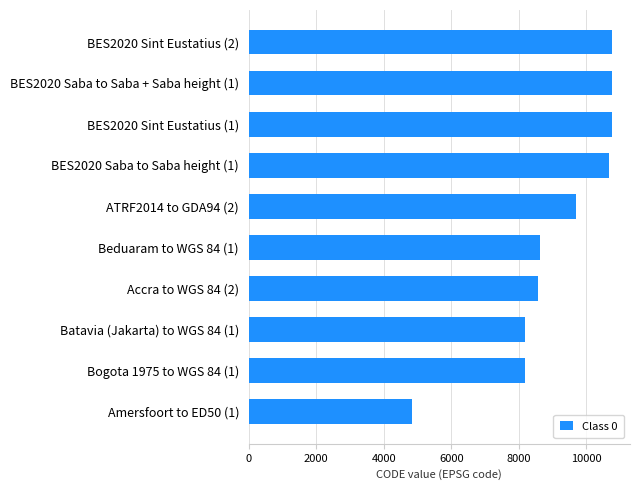

Which has a higher value, Batavia (Jakarta) to WGS 84 (1) or Accra to WGS 84 (2)?

Accra to WGS 84 (2)